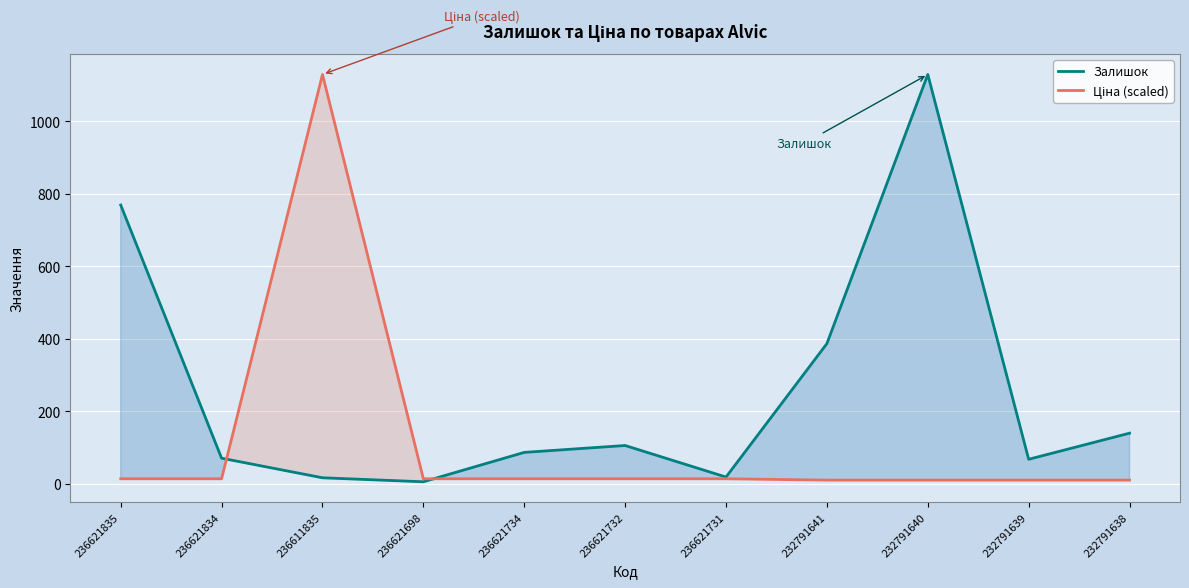

How many interior local peaks does the Залишок series have?

2